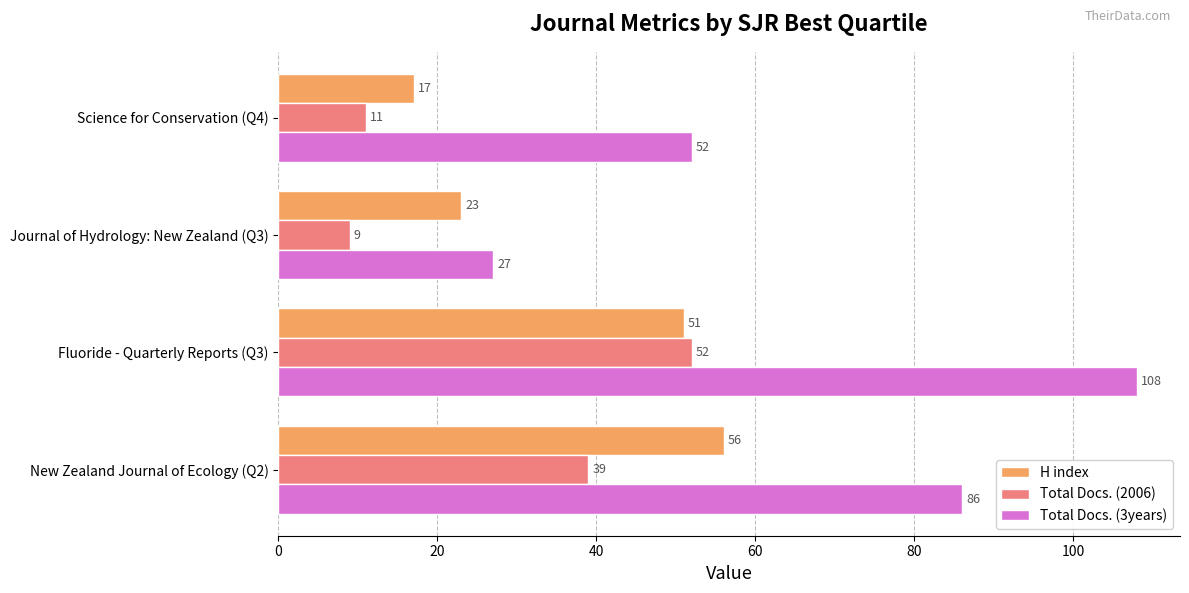

Is it true that H index equals 9 at Science for Conservation (Q4)?

False